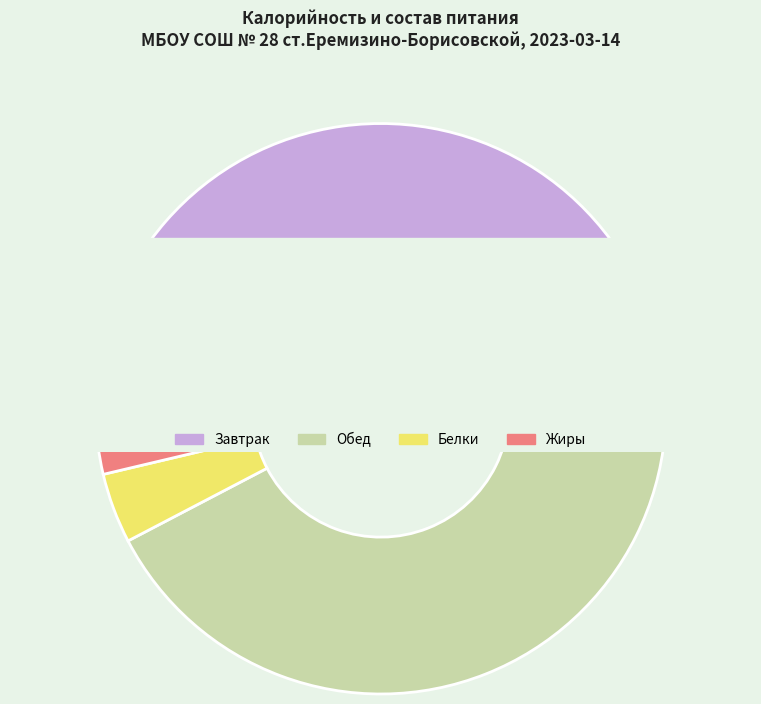

Is Обед the majority of the pie?

Yes